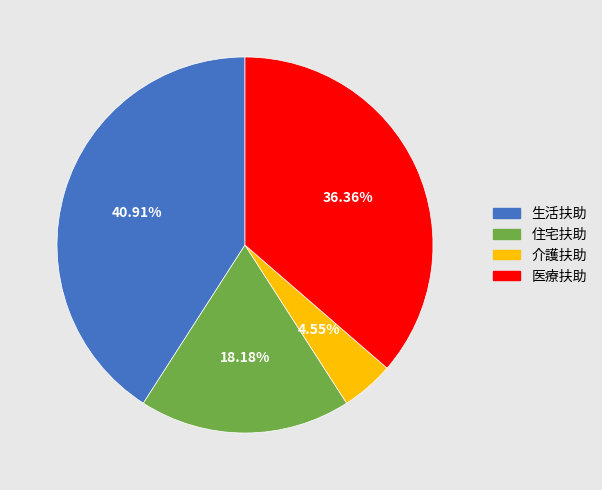

Count the number of slices in the pie.

4